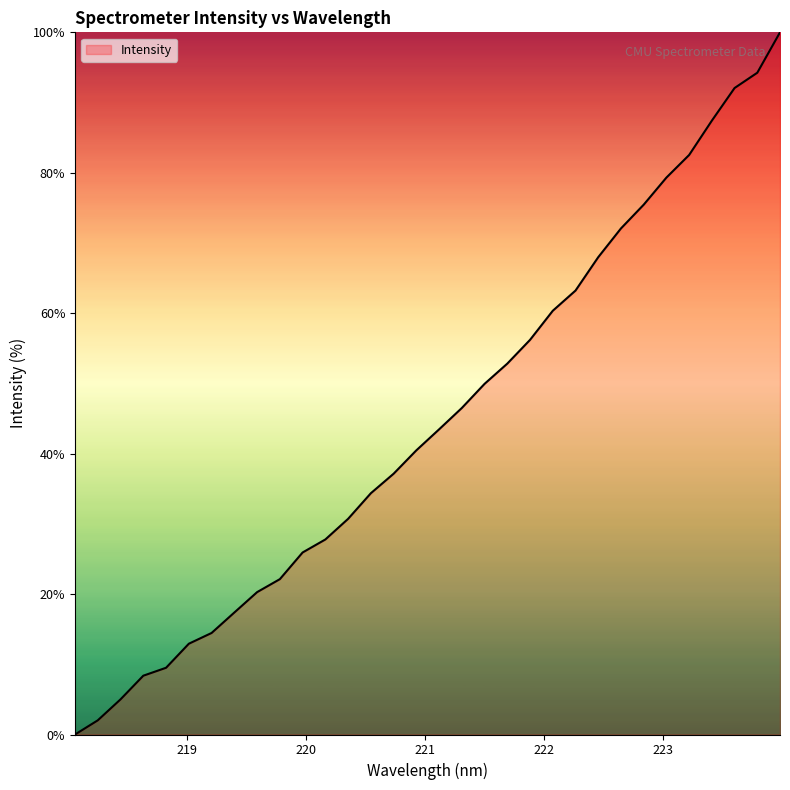

What is the maximum value shown in the chart?

100.0